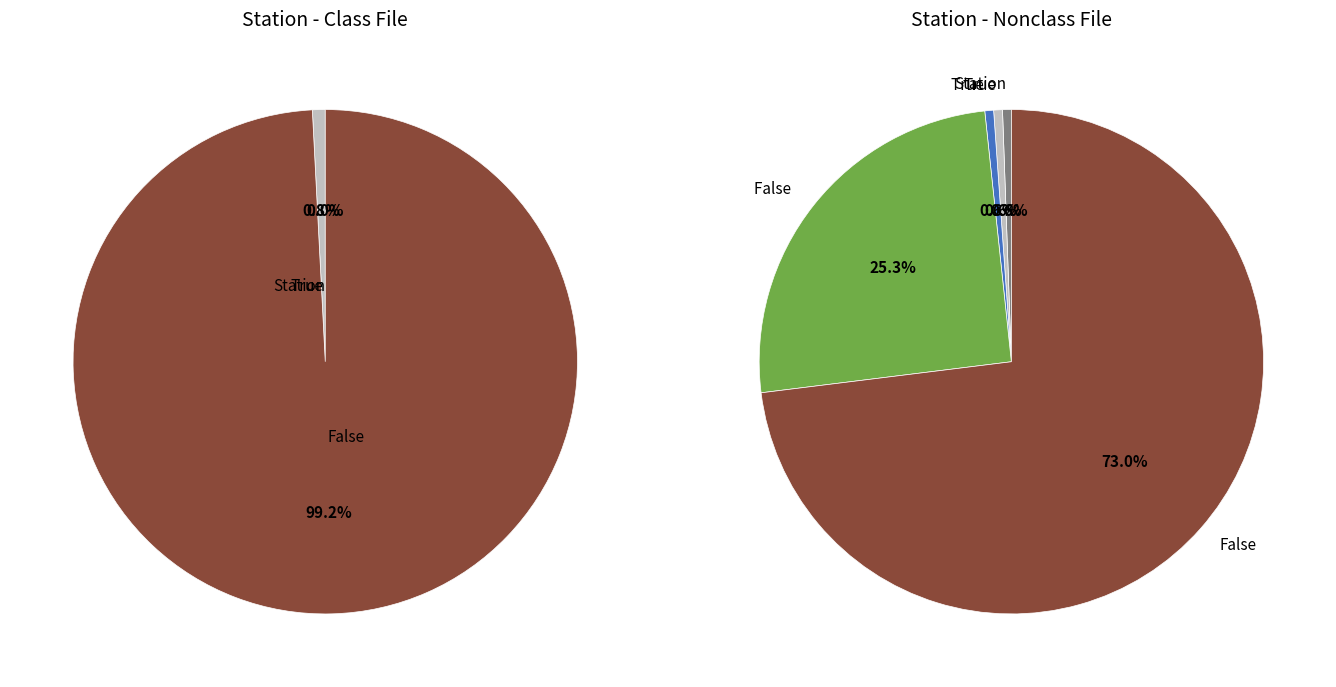

To the nearest percent, what is the difference between the 2 and 4 slice percentages?

1%